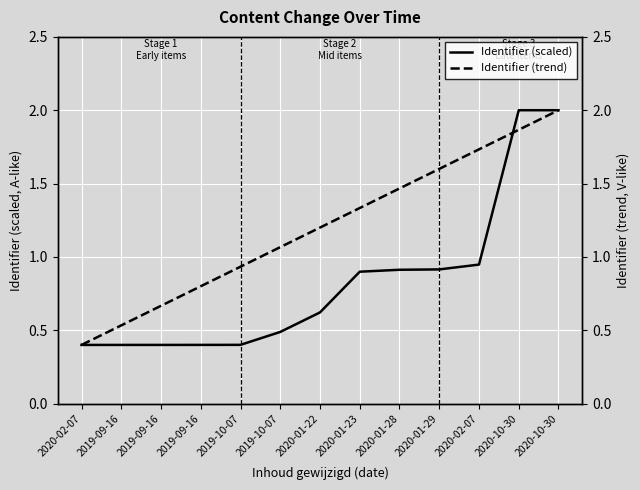

How many data points in Identifier (trend) are above 1?

8